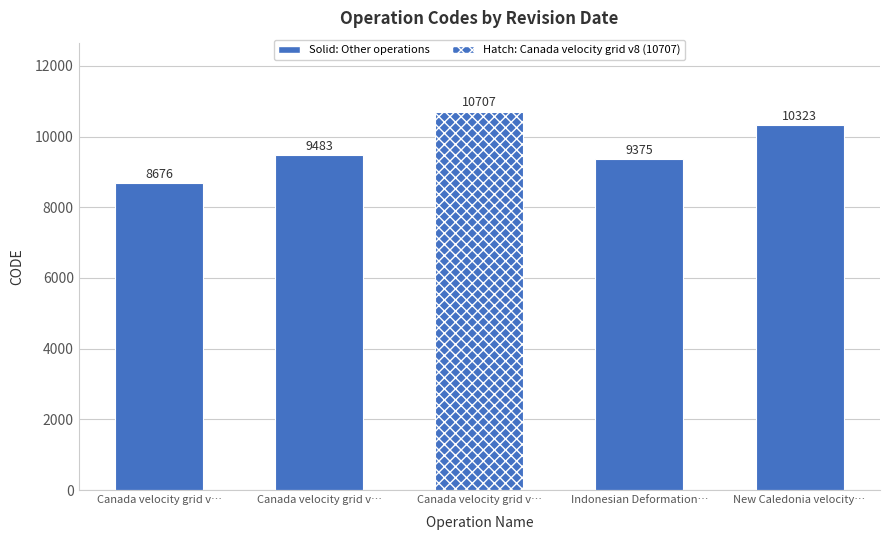

What is the value of the 4th bar from the left?

9375